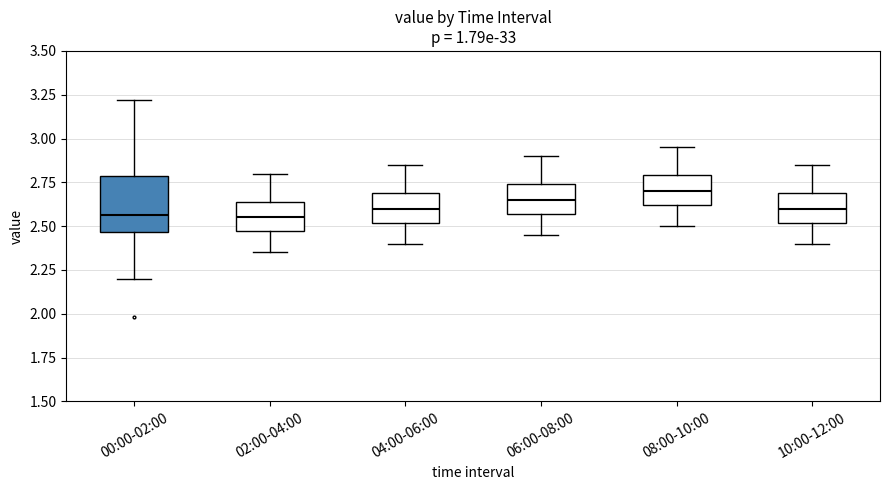

Where is the upper edge of the box for 06:00-08:00 on the y-axis? The values are not printed on the chart, so give them approximately, as read against the axis.

2.75